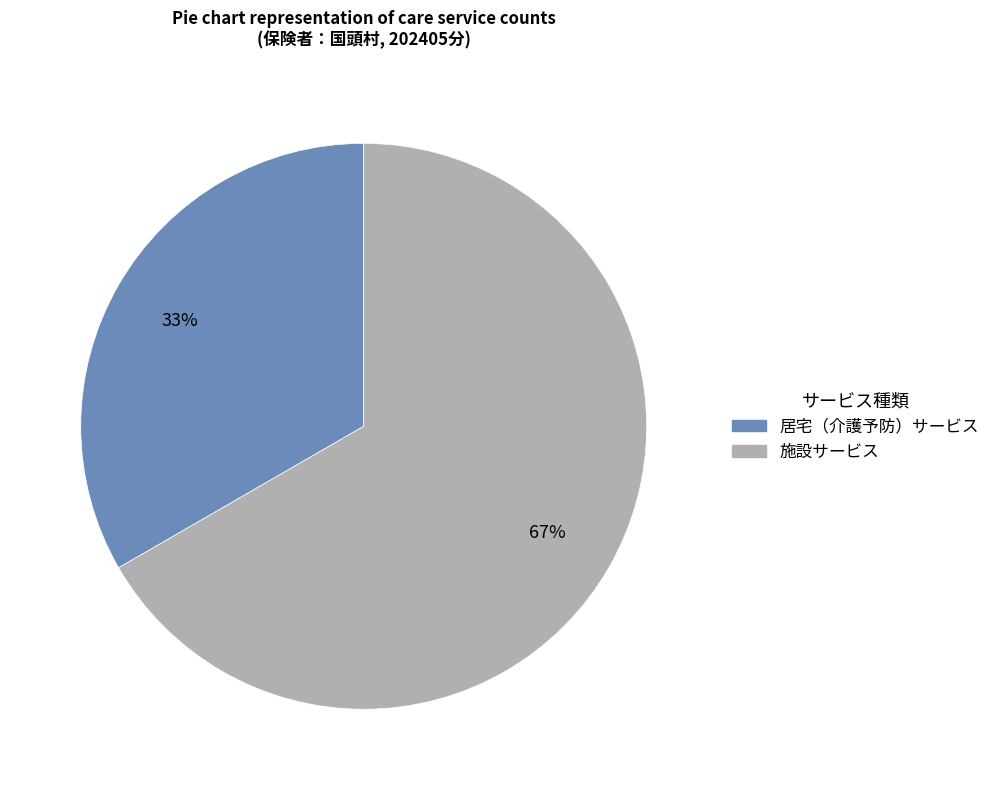

Which category has the smallest portion of the pie?

居宅（介護予防）サービス